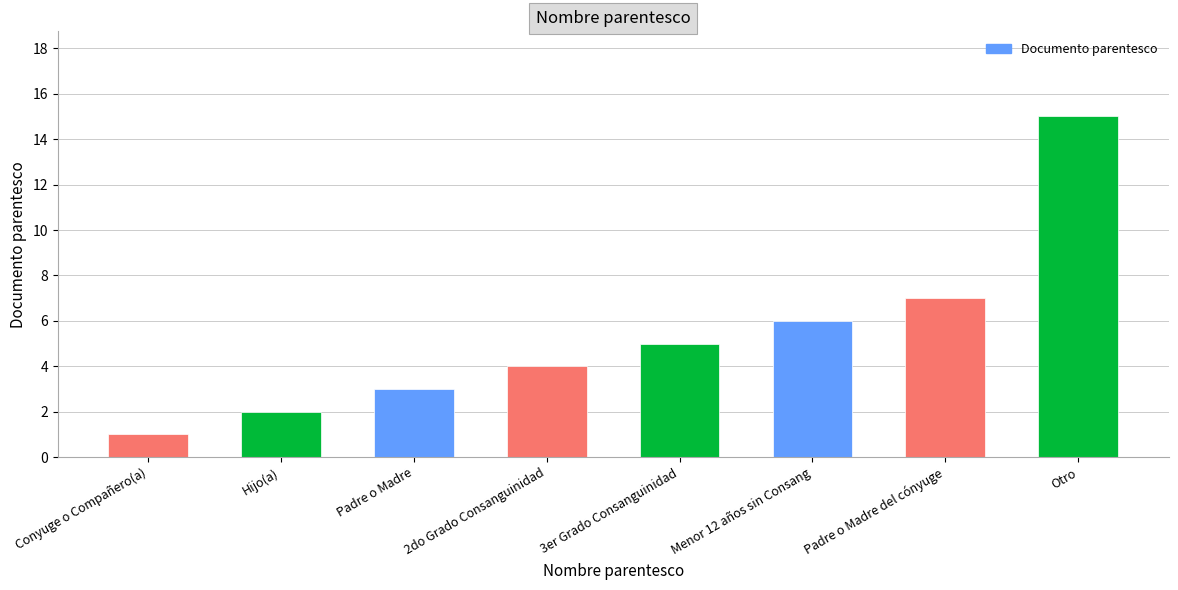

The value at 3er Grado Consanguinidad is 3. True or false?

False